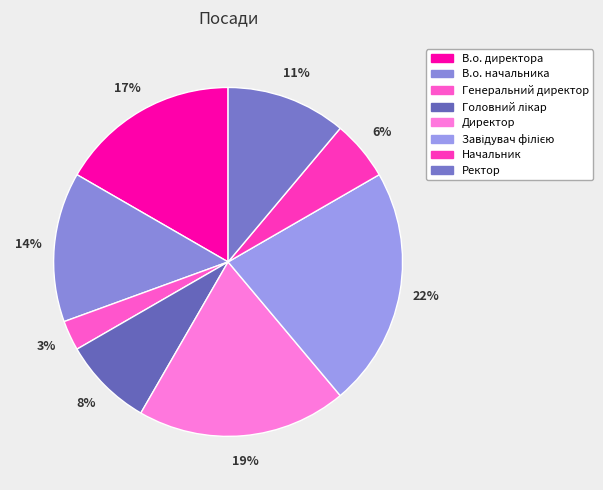

To the nearest percent, what portion does Начальник represent?

6%